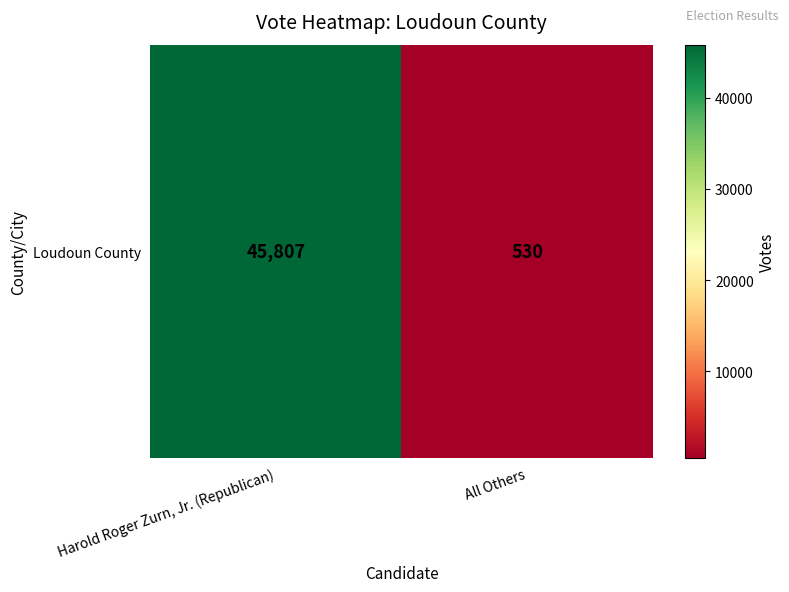

What is the maximum value shown in the chart?

45807